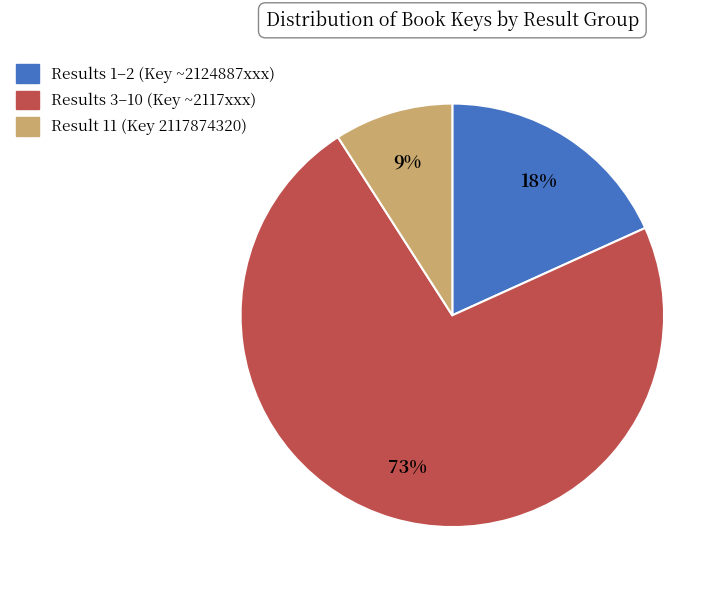

To the nearest percent, what is the difference between the largest and smallest slice percentages?

64%